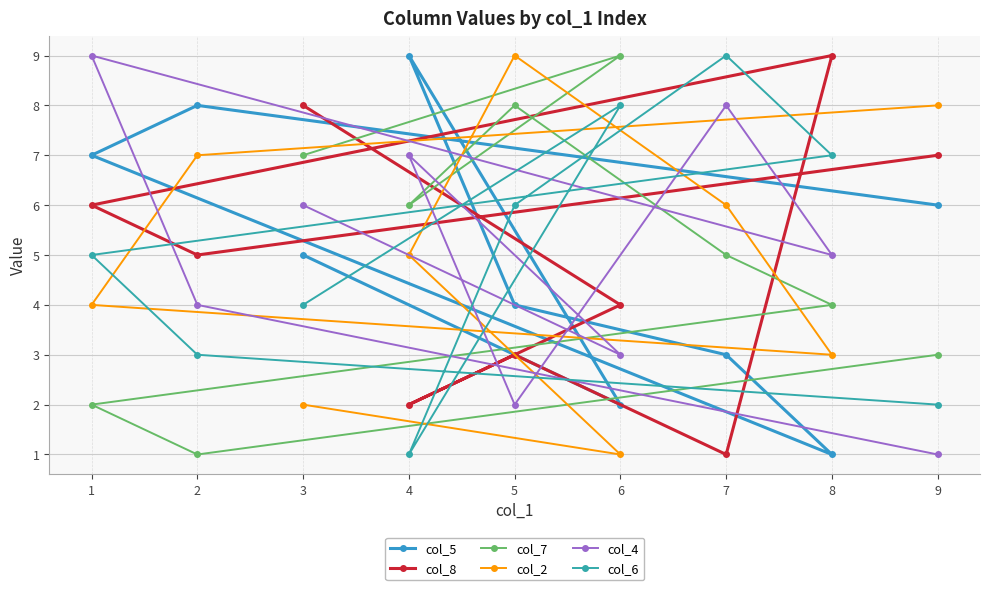

Reading left to right, extract all data points from this chart.

col_5: 1=7	2=8	3=5	4=9	5=4	6=2	7=3	8=1	9=6
col_8: 1=6	2=5	3=8	4=2	5=3	6=4	7=1	8=9	9=7
col_7: 1=2	2=1	3=7	4=6	5=8	6=9	7=5	8=4	9=3
col_2: 1=4	2=7	3=2	4=5	5=9	6=1	7=6	8=3	9=8
col_4: 1=9	2=4	3=6	4=7	5=2	6=3	7=8	8=5	9=1
col_6: 1=5	2=3	3=4	4=1	5=6	6=8	7=9	8=7	9=2